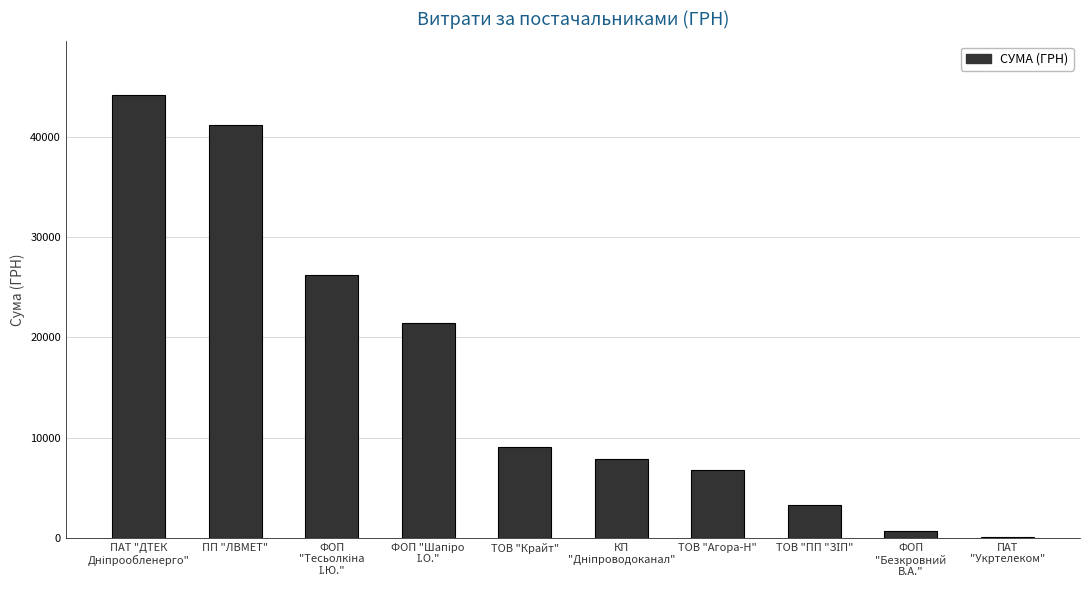

Which has a higher value, ТОВ "Агора-Н" or ТОВ "Крайт"?

ТОВ "Крайт"